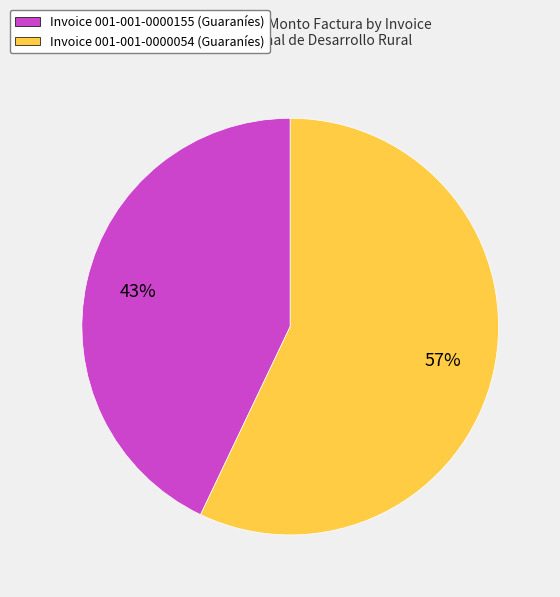

What percentage is the Invoice 001-001-0000054 (Guaraníes) slice, to the nearest percent?

57%